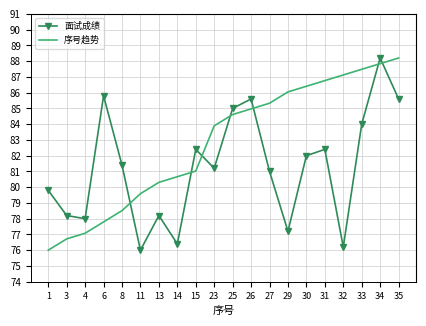

Reading left to right, extract all data points from this chart.

面试成绩: 1=79.8	3=78.2	4=78.0	6=85.8	8=81.4	11=76.0	13=78.2	14=76.4	15=82.4	23=81.2	25=85.0	26=85.6	27=81.0	29=77.2	30=82.0	31=82.4	32=76.2	33=84.0	34=88.2	35=85.6
序号趋势: 1=76.0	3=76.7	4=77.1	6=77.8	8=78.5	11=79.6	13=80.3	14=80.7	15=81.0	23=83.9	25=84.6	26=85.0	27=85.3	29=86.0	30=86.4	31=86.8	32=87.1	33=87.5	34=87.8	35=88.2